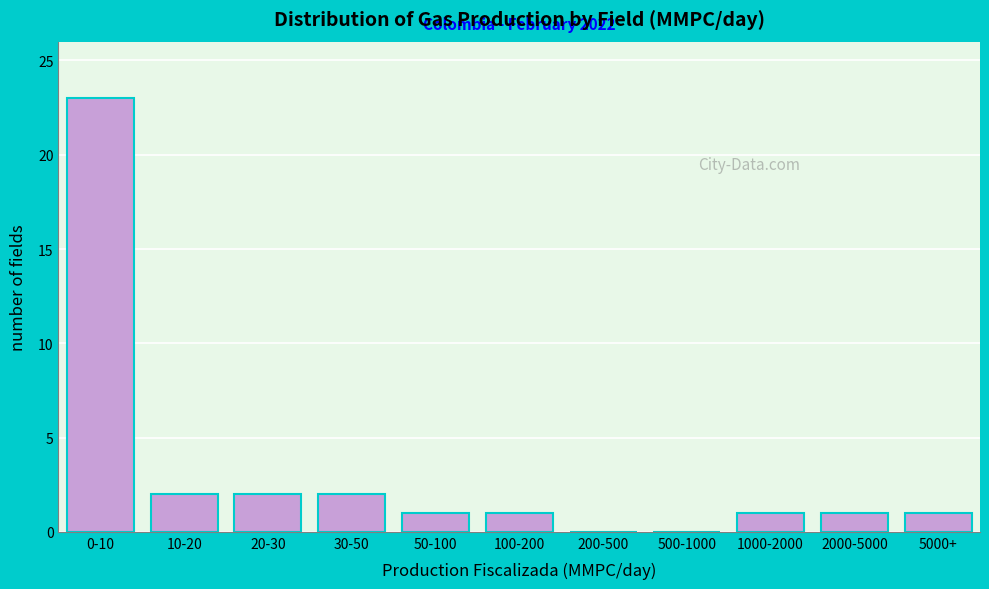

Reading left to right, list all the values displayed in this chart.

0-10=23	10-20=2	20-30=2	30-50=2	50-100=1	100-200=1	200-500=0	500-1000=0	1000-2000=1	2000-5000=1	5000+=1